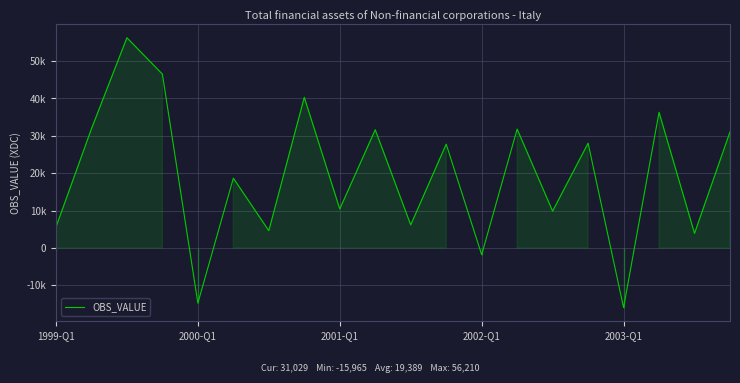

Does the chart have visible grid lines?

Yes